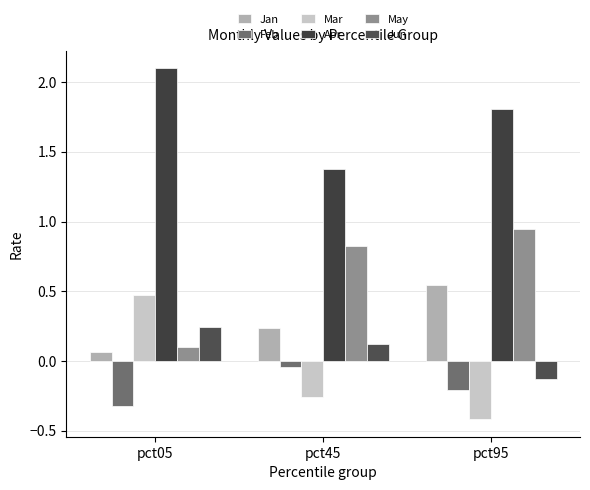

What is the spread (max minus min) of values at pct45?

1.6